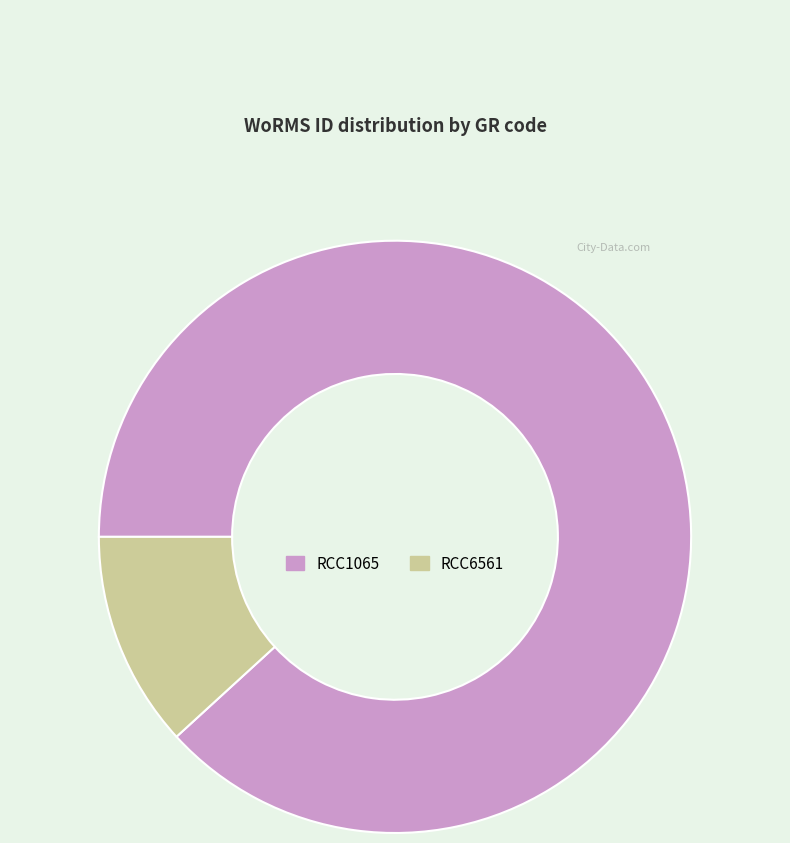

Does RCC6561 account for over 50% of the chart?

No